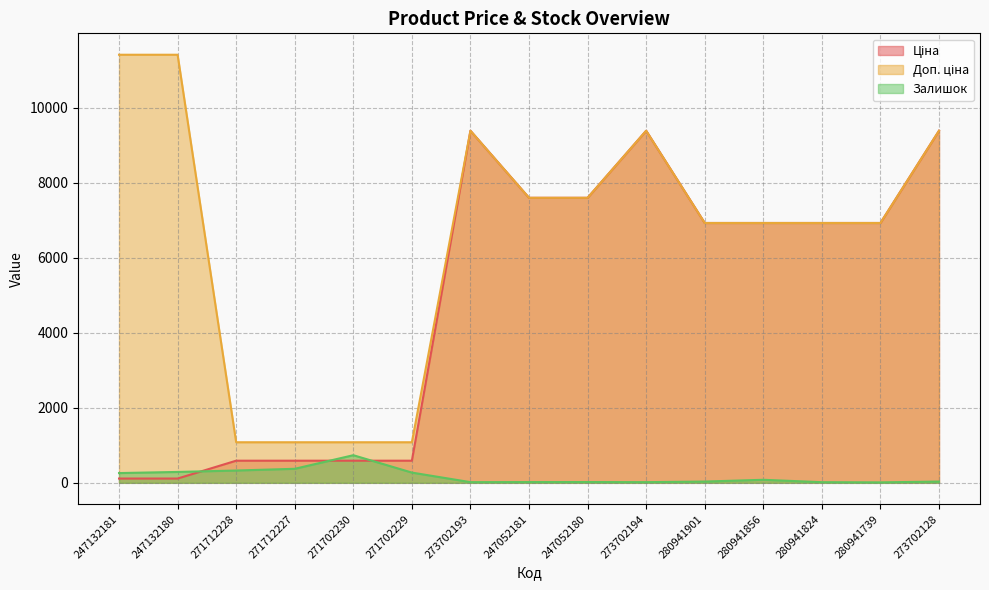

What is the sum of all Залишок values?

2516.0